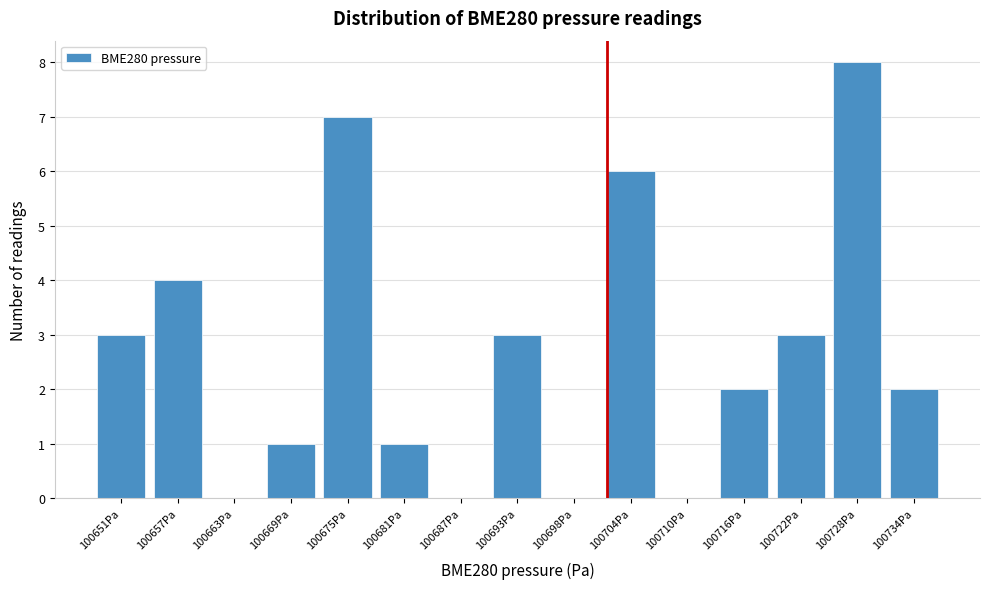

Reading left to right, list every bar in this chart as the range it spans on the x-axis followed by its height. Neither the bar edges nor the heights are printed on the chart, so give them approximately, as read against the axes.

100648 to 100654: 3
100654 to 100660: 4
100660 to 100666: 0
100666 to 100672: 1
100672 to 100678: 7
100678 to 100684: 1
100684 to 100690: 0
100690 to 100696: 3
100696 to 100701: 0
100701 to 100707: 6
100707 to 100713: 0
100713 to 100719: 2
100719 to 100725: 3
100725 to 100731: 8
100731 to 100737: 2